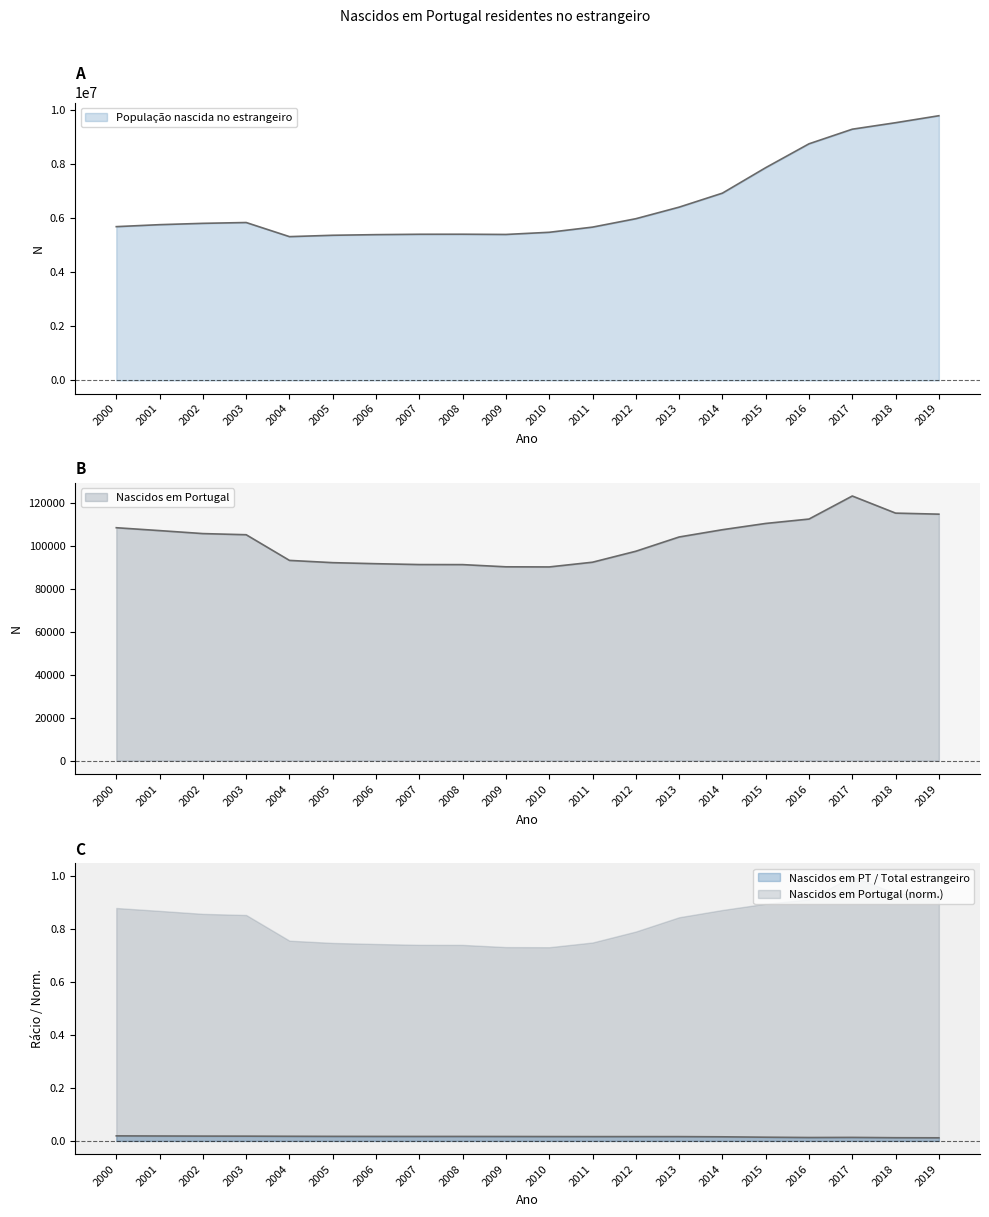

True or false: População nascida no estrangeiro and Nascidos em Portugal intersect in this chart.

False